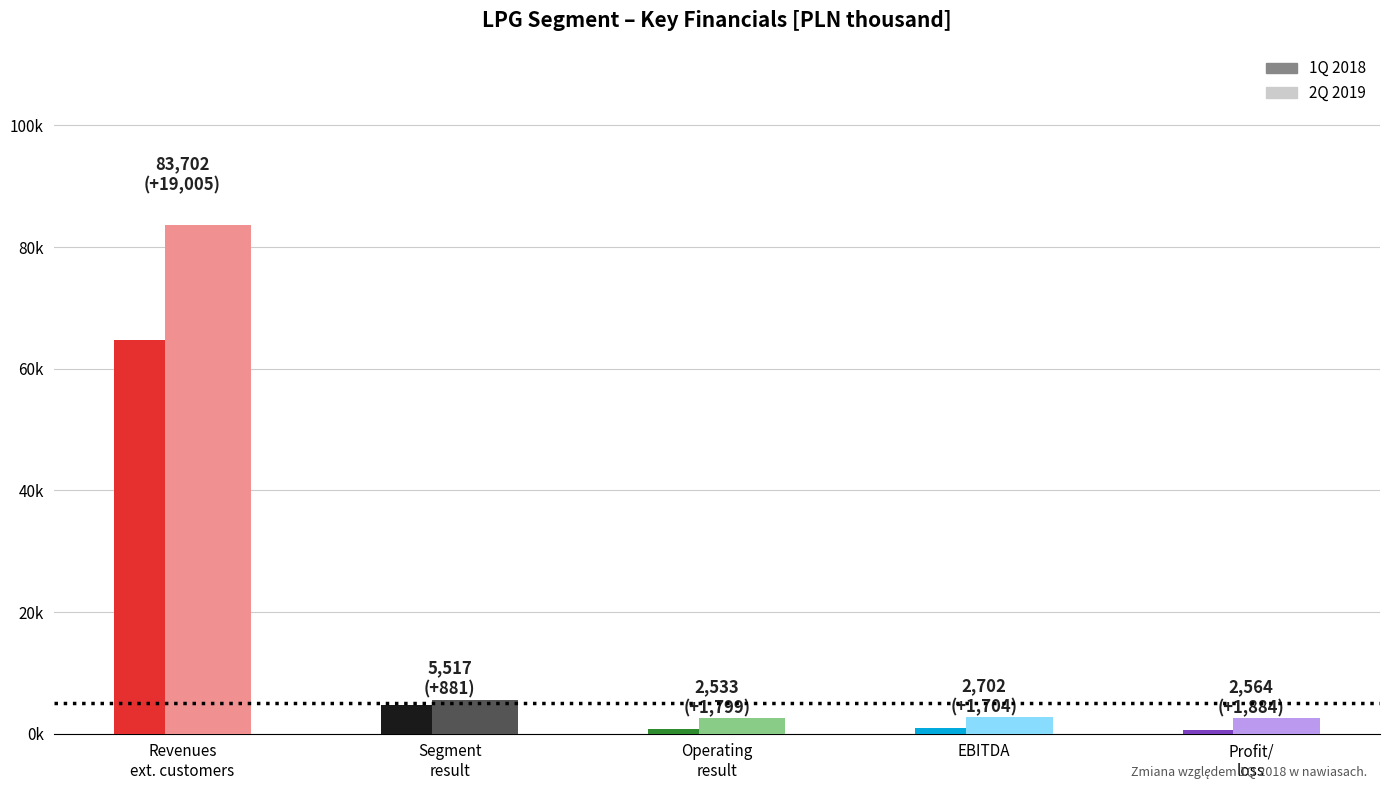

What is the total value across all series at Segment result?

10153